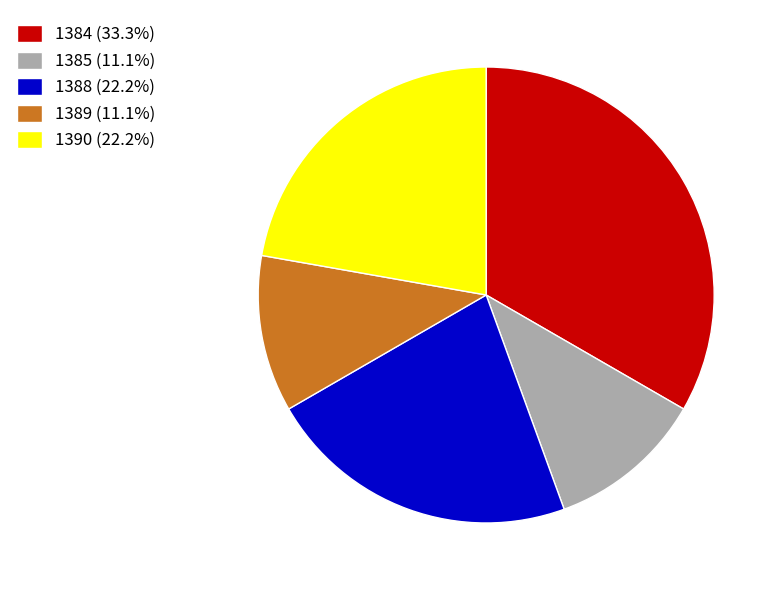

What is the largest slice in the pie chart?

1384